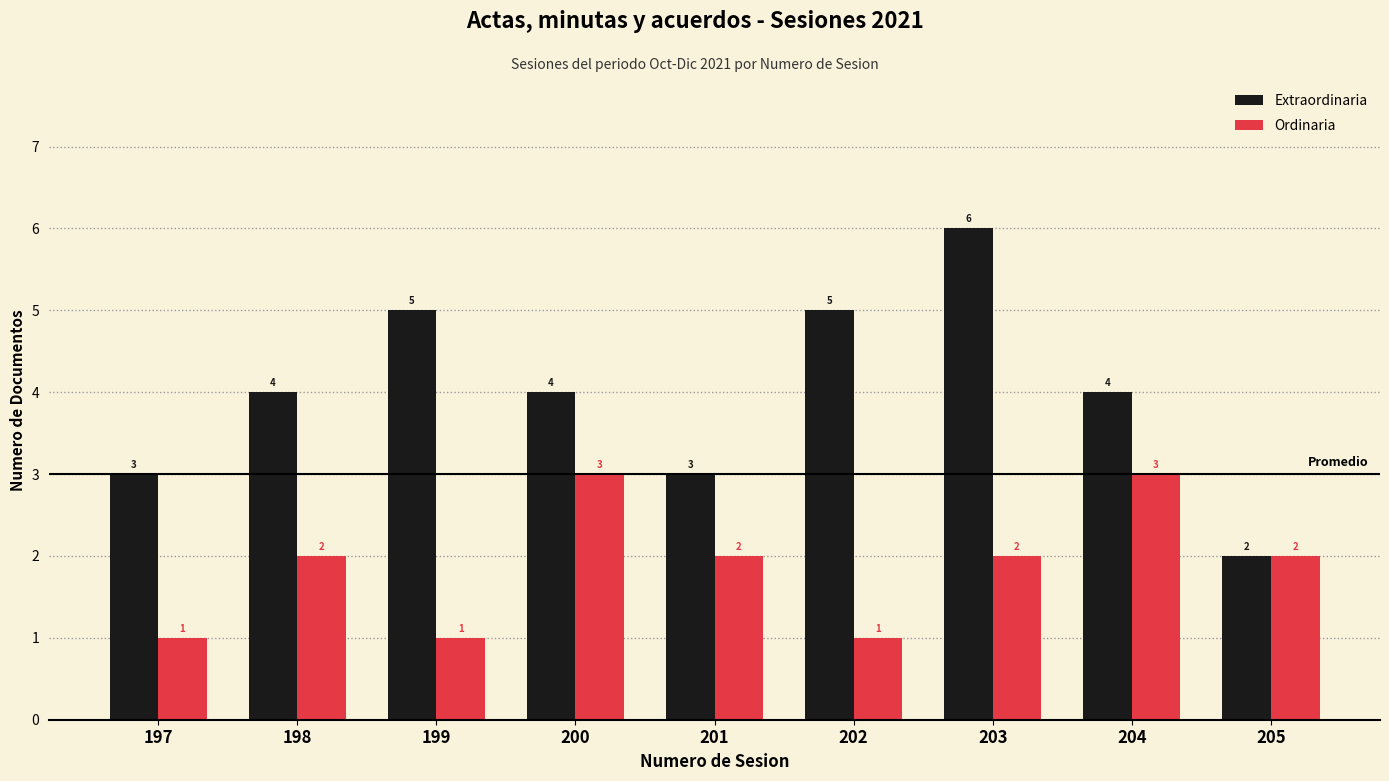

The value of Ordinaria at 200 is 3. True or false?

True